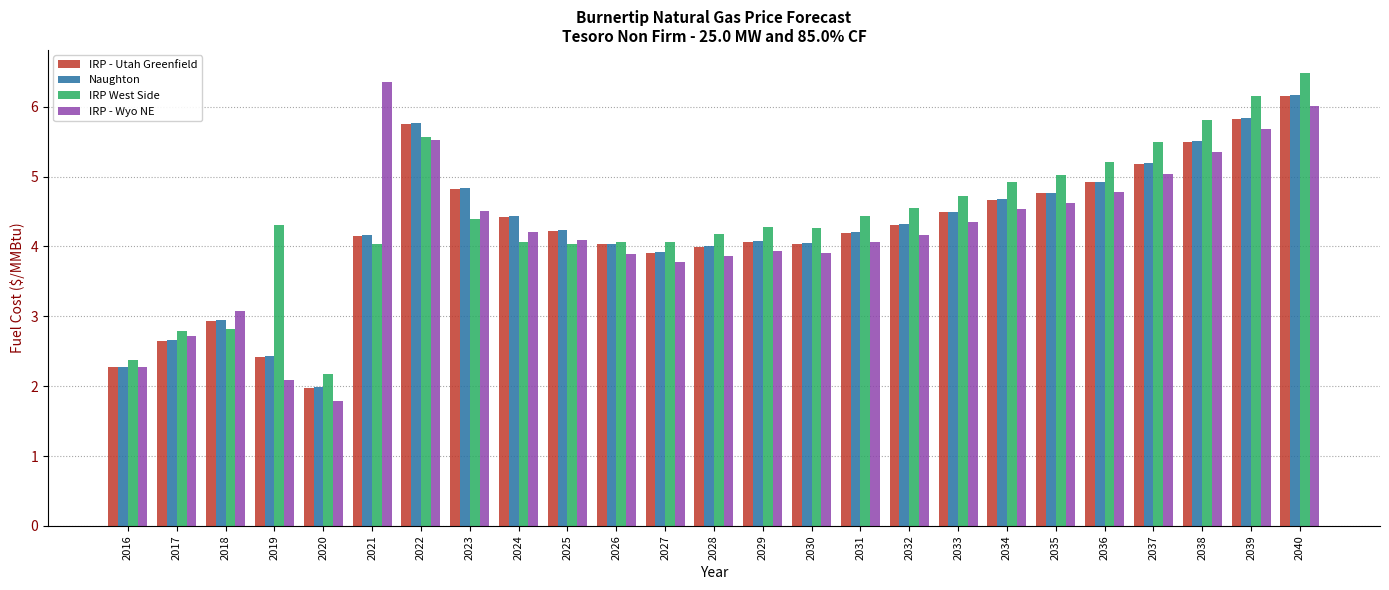

Is it true that IRP West Side equals 8.5 at 2022?

False